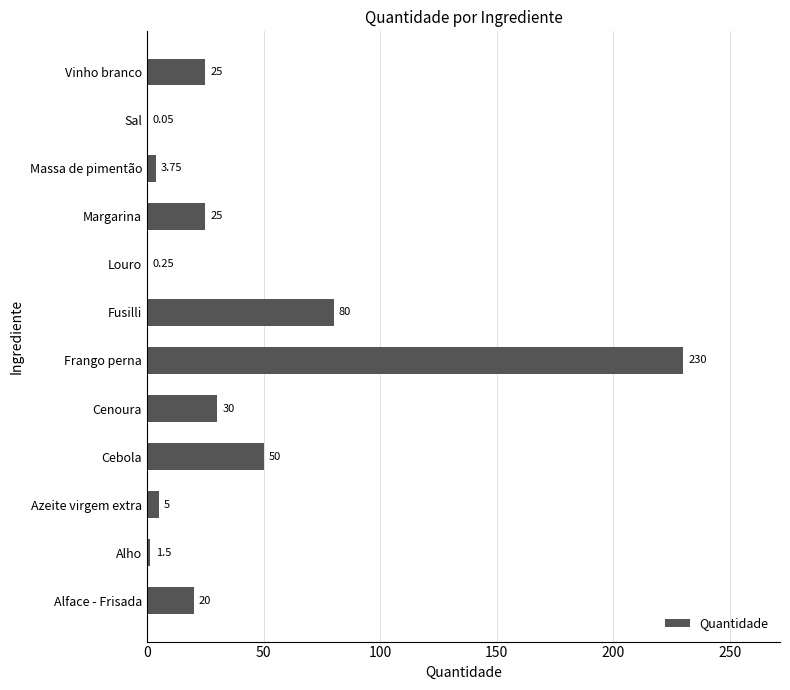

Between Louro and Cenoura, which is larger?

Cenoura